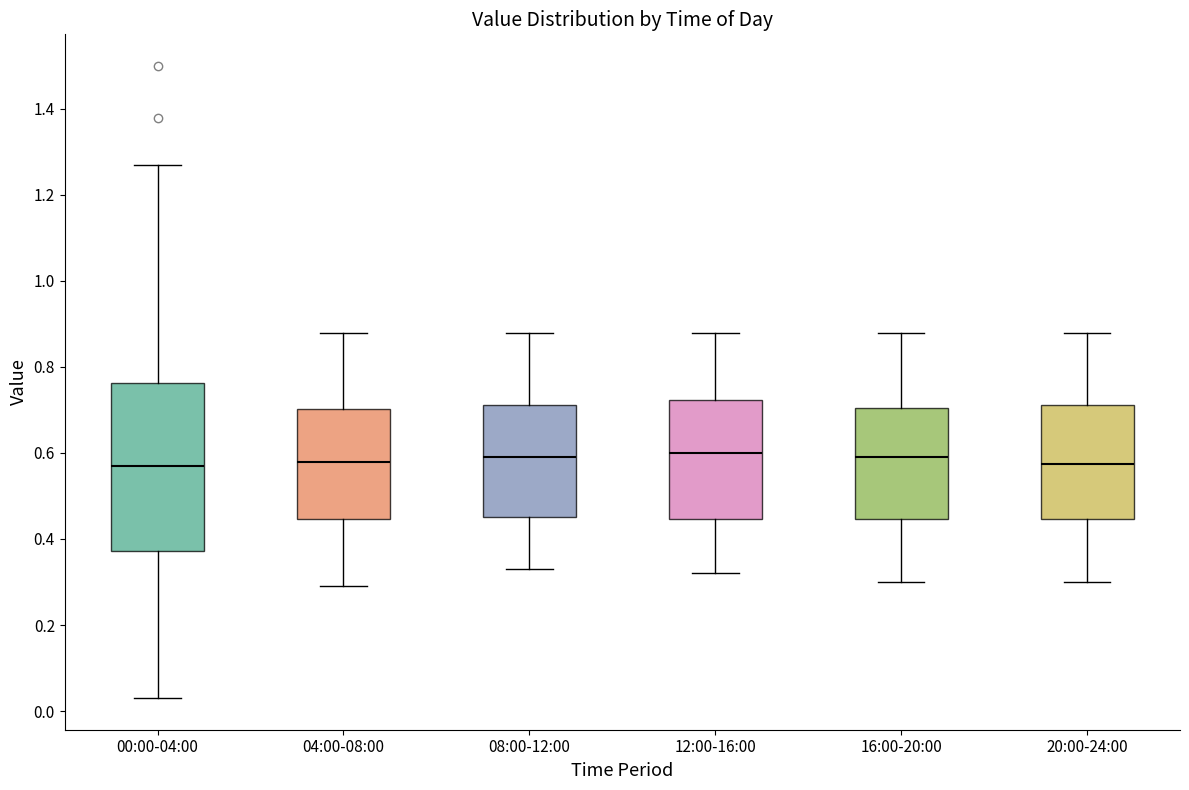

Reading left to right, read every box against the y-axis: the position of its median line, the range the box covers, and the ends of its whiskers. The values are not printed on the chart, so give them approximately, as read against the axis.

00:00-04:00: median 0.58, box 0.38 to 0.76, whiskers 0.04 to 1.28
04:00-08:00: median 0.58, box 0.44 to 0.70, whiskers 0.30 to 0.88
08:00-12:00: median 0.60, box 0.46 to 0.72, whiskers 0.34 to 0.88
12:00-16:00: median 0.60, box 0.44 to 0.72, whiskers 0.32 to 0.88
16:00-20:00: median 0.60, box 0.44 to 0.70, whiskers 0.30 to 0.88
20:00-24:00: median 0.58, box 0.44 to 0.72, whiskers 0.30 to 0.88